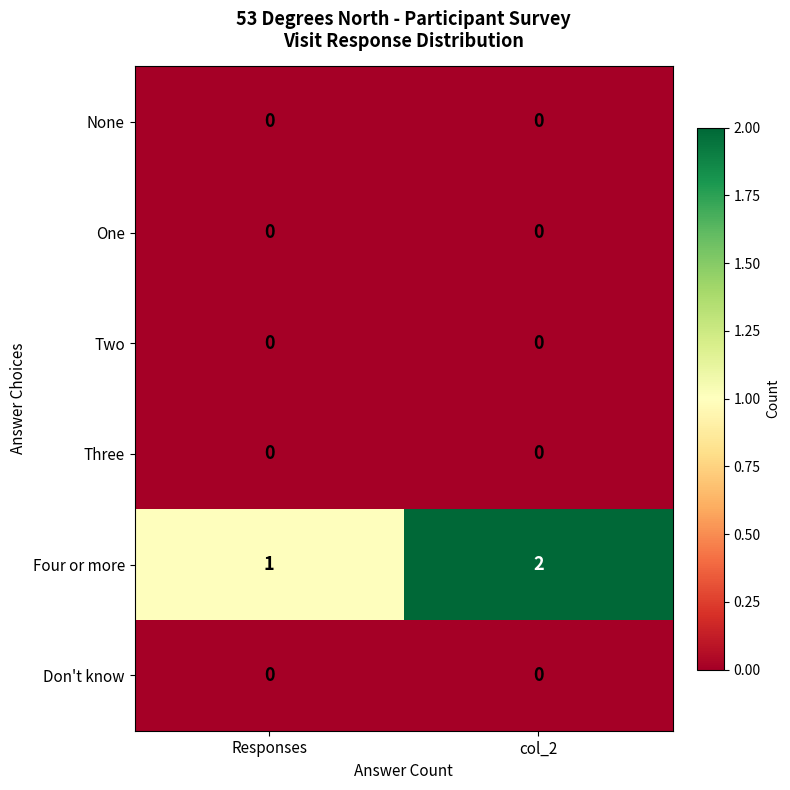

At which label is Four or more closest to 1?

Responses